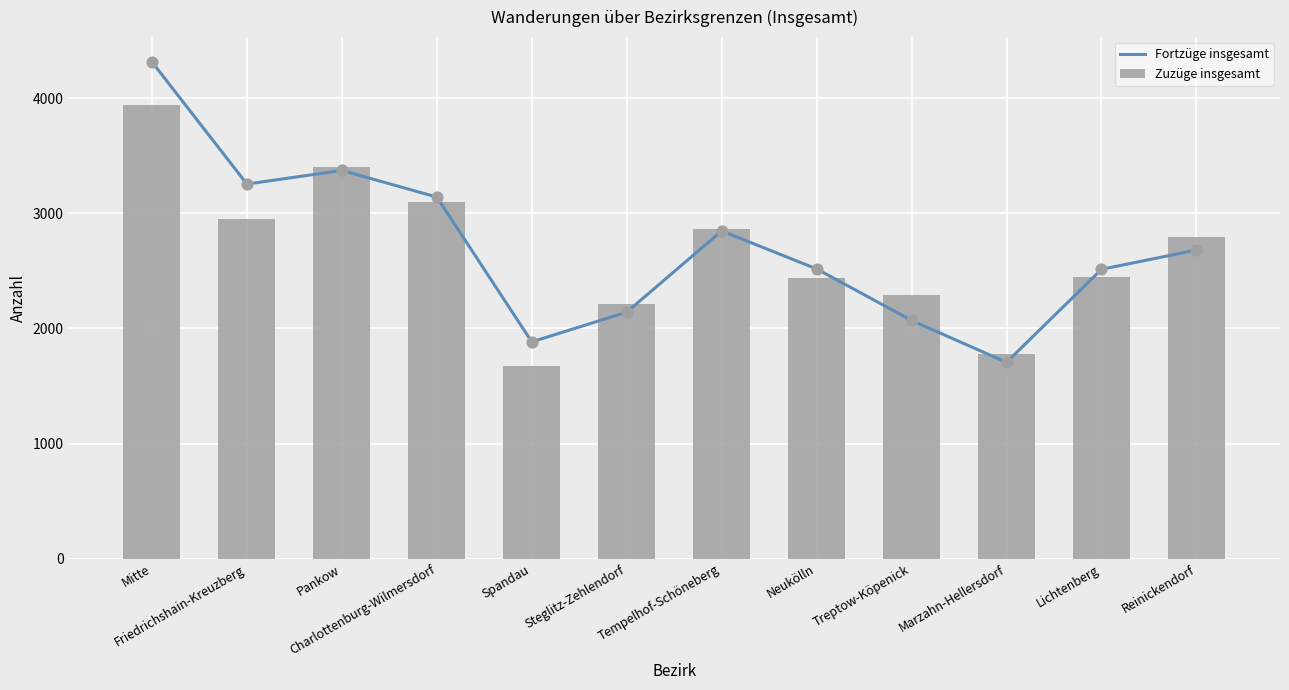

Which series reaches the minimum Y coordinate?

Zuzüge insgesamt